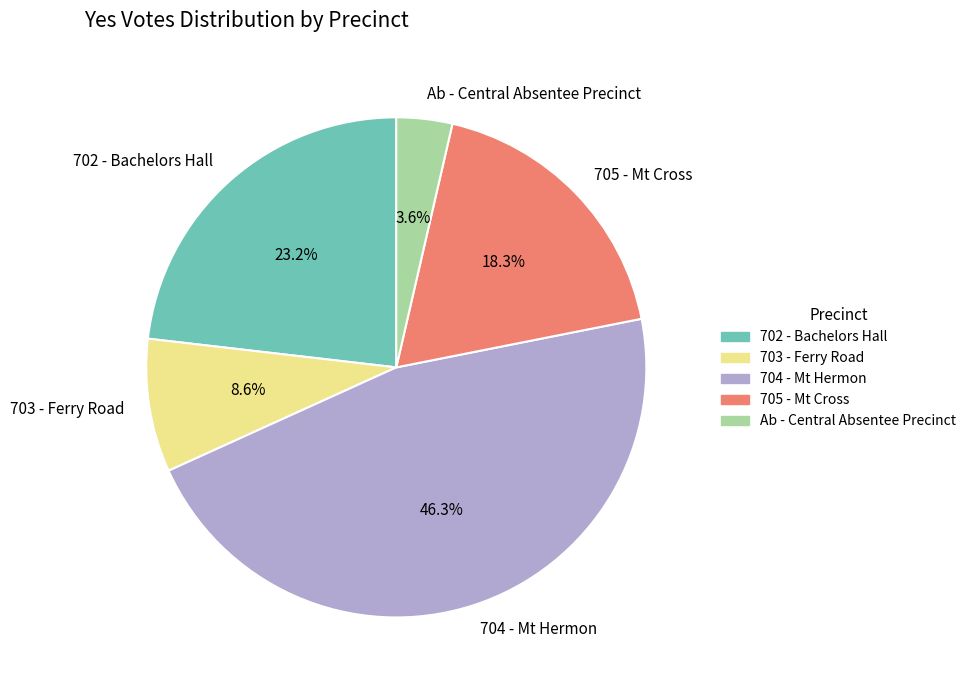

How many segments does this pie chart have?

5